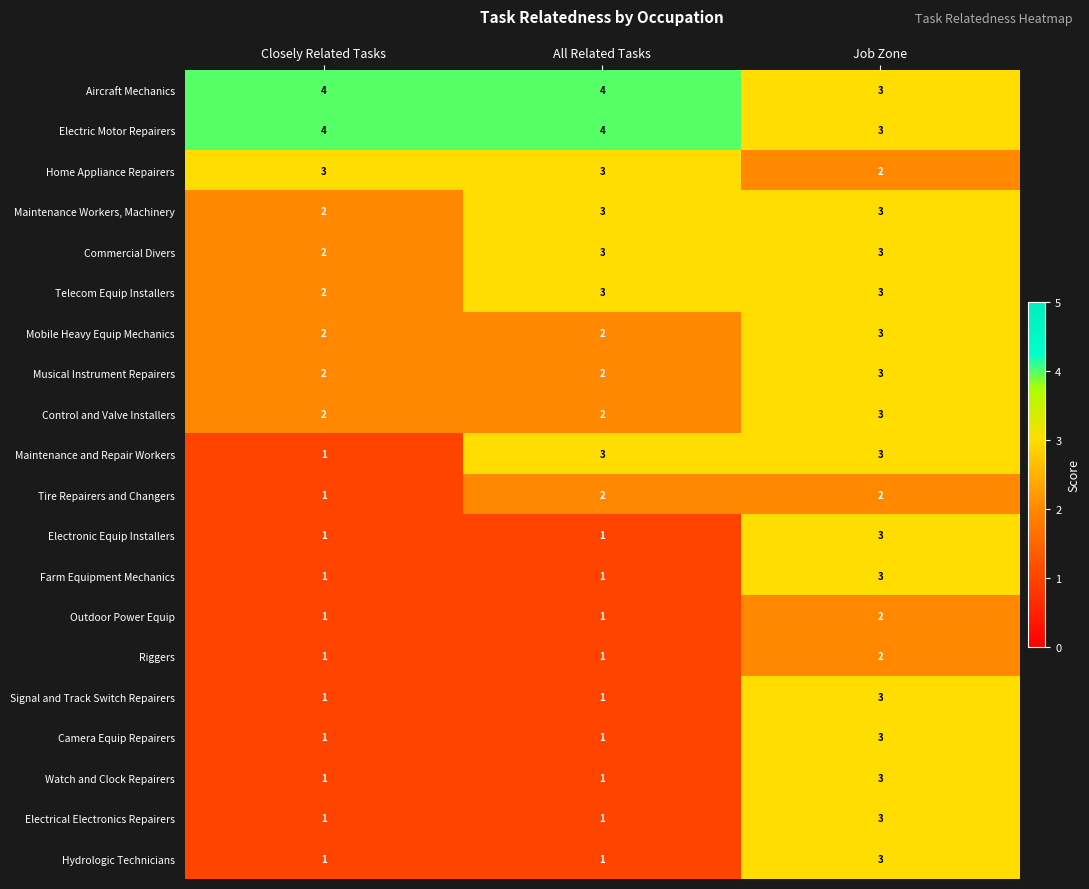

What is the approximate value of Telecom Equip Installers at Job Zone?

3